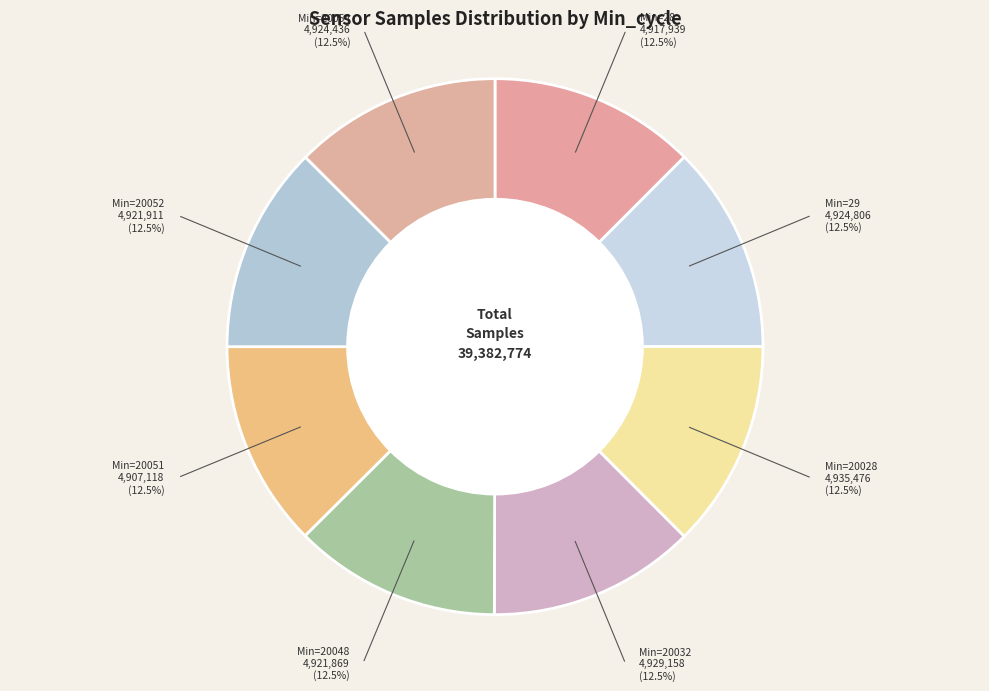

How many slices are in this pie chart?

8